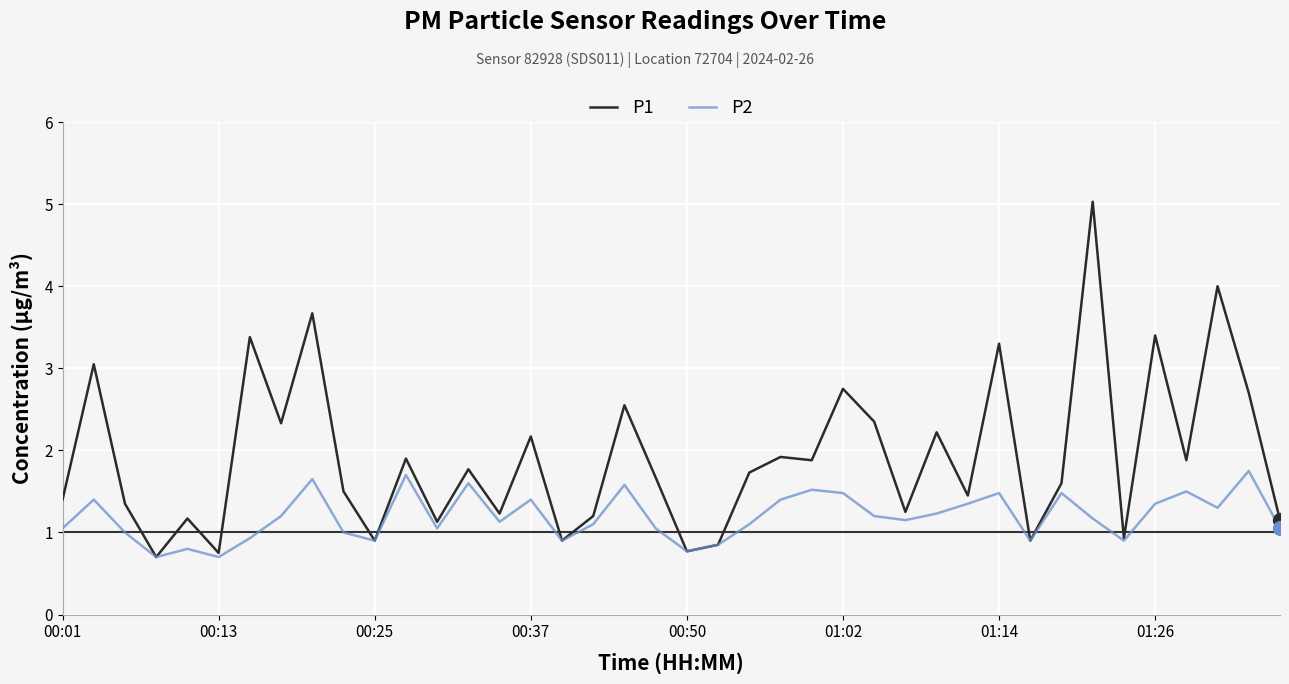

Rank the series by their average value, from highest to lowest.

P1, P2